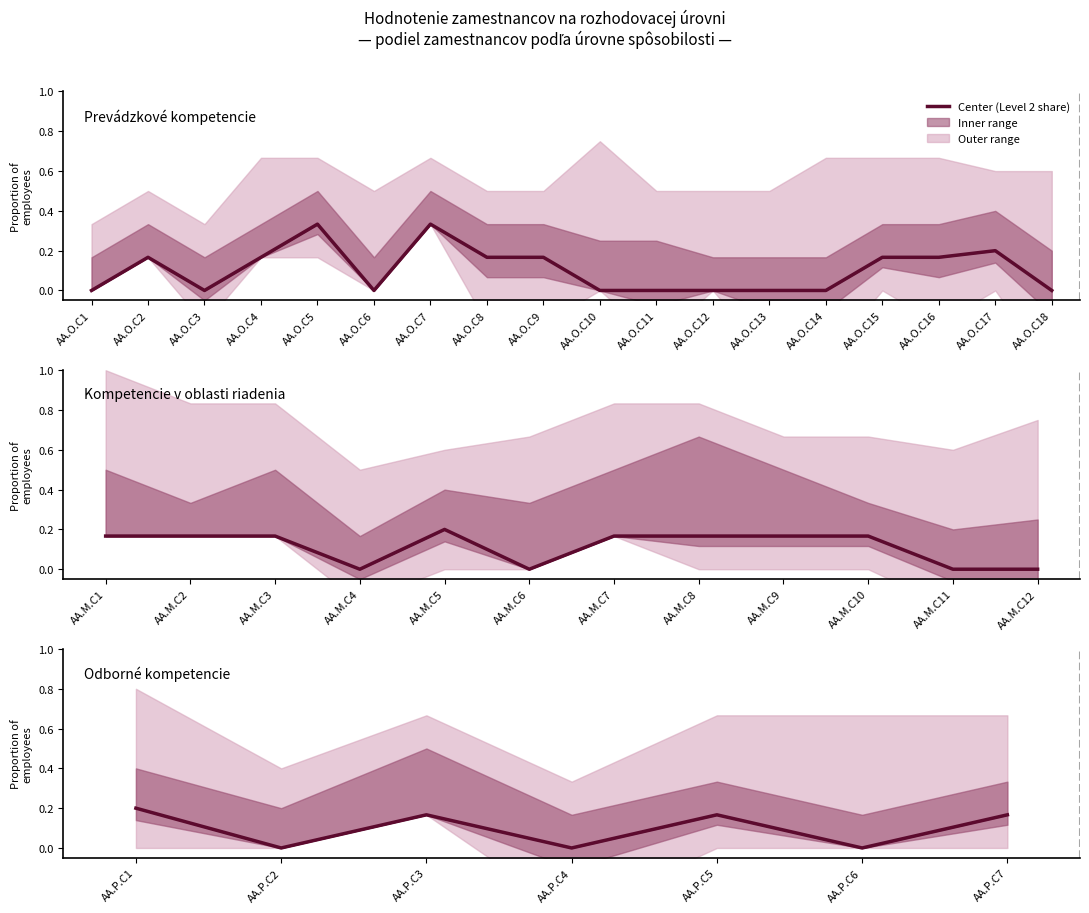

What is the value of the 7th point from the left?

0.2